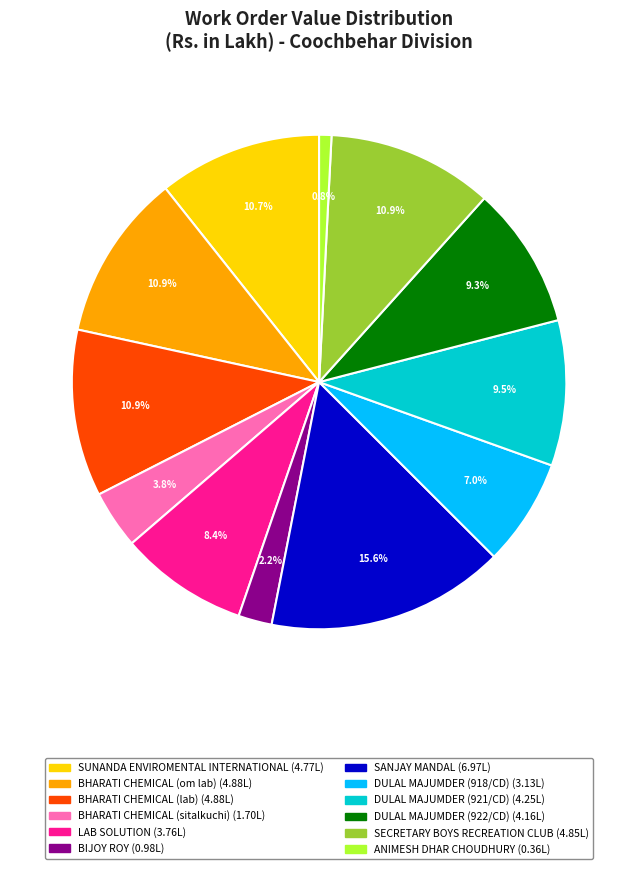

To the nearest percent, what portion does LAB SOLUTION represent?

8%